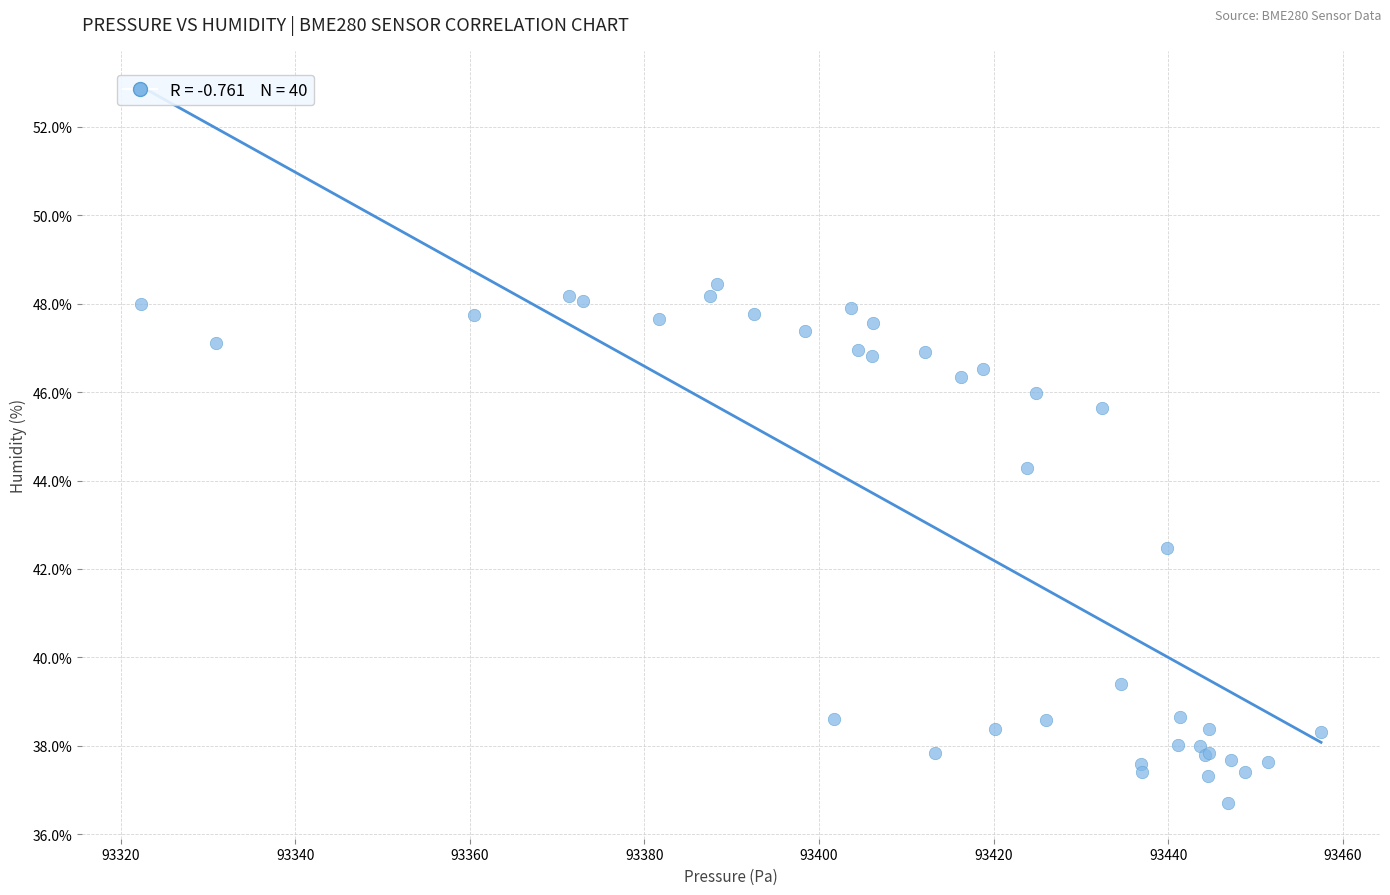

What Y value in the scatter plot is closest to 42?

42.5